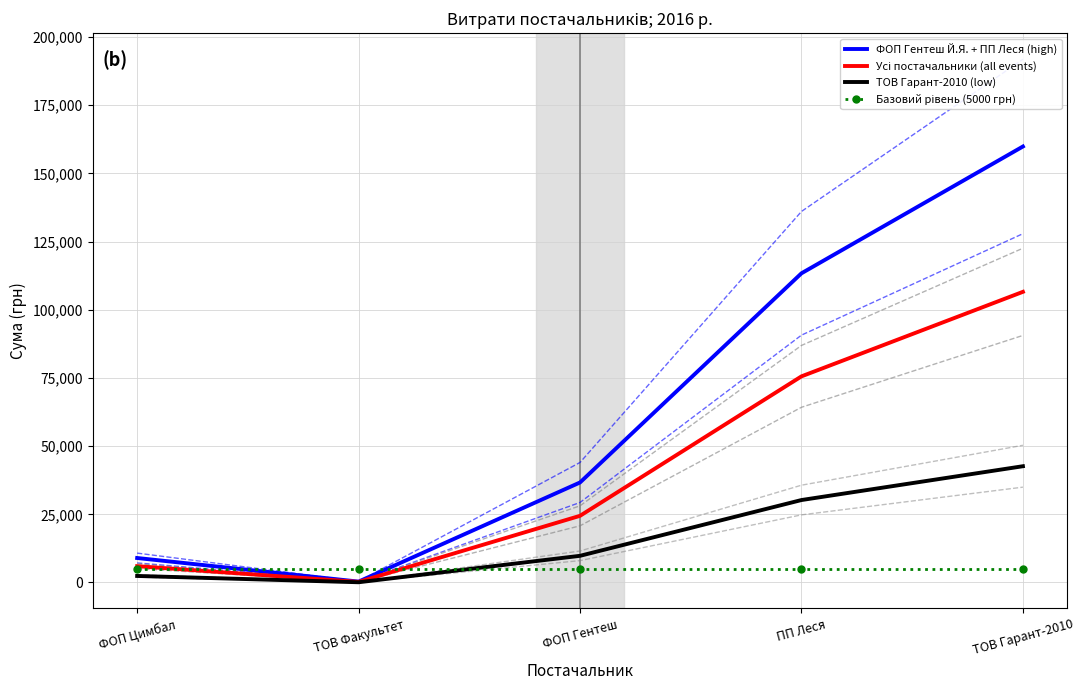

How many values in the ФОП Гентеш Й.Я. + ПП Леся (high) series are below 36679?

2